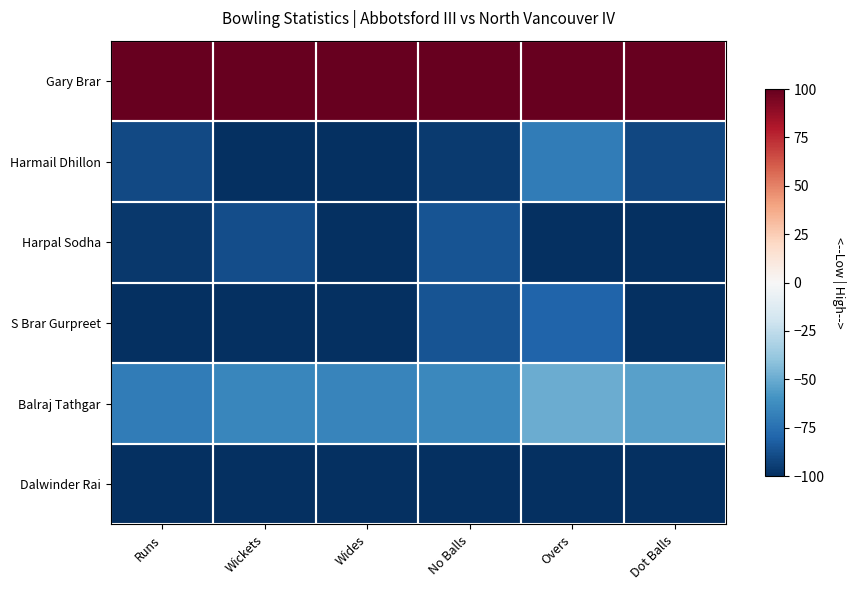

Rank the series at Runs from lowest to highest value.

S Brar Gurpreet, Dalwinder Rai, Harpal Sodha, Harmail Dhillon, Balraj Tathgar, Gary Brar